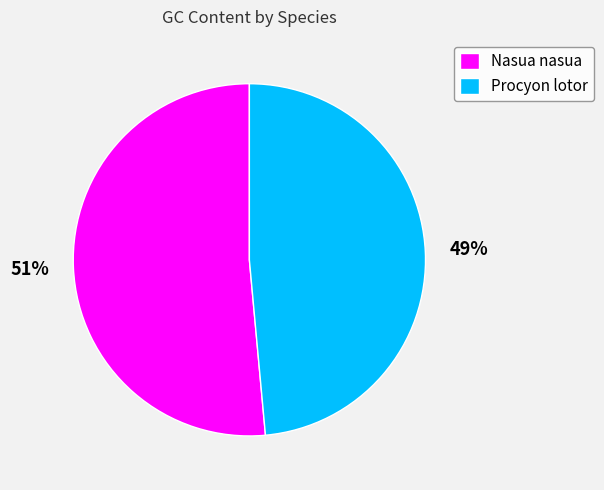

To the nearest percent, what is the combined percentage of Nasua nasua and Procyon lotor?

100%